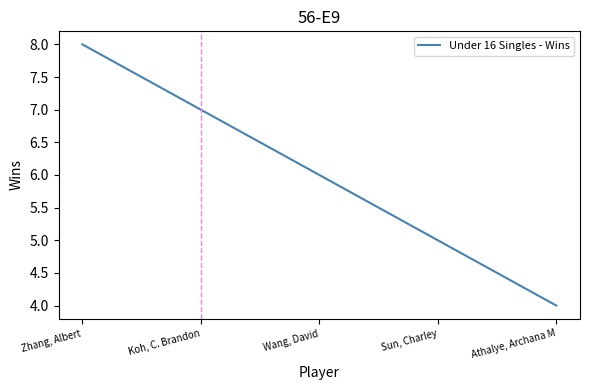

Read the value at Wang, David.

6